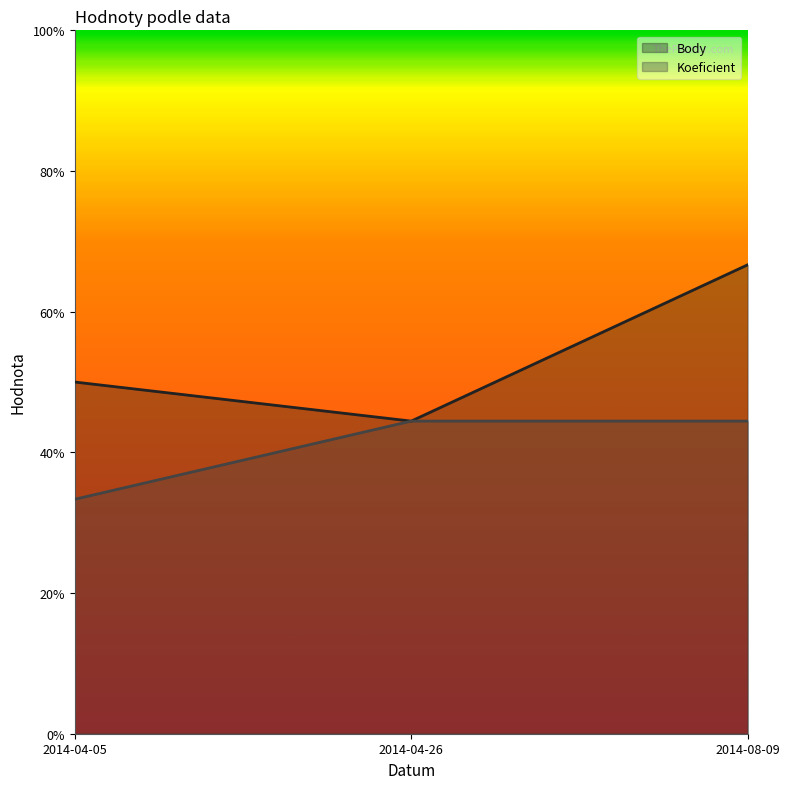

What is the difference between the Koeficient values at 2014-04-26 and 2014-04-05?

0.1